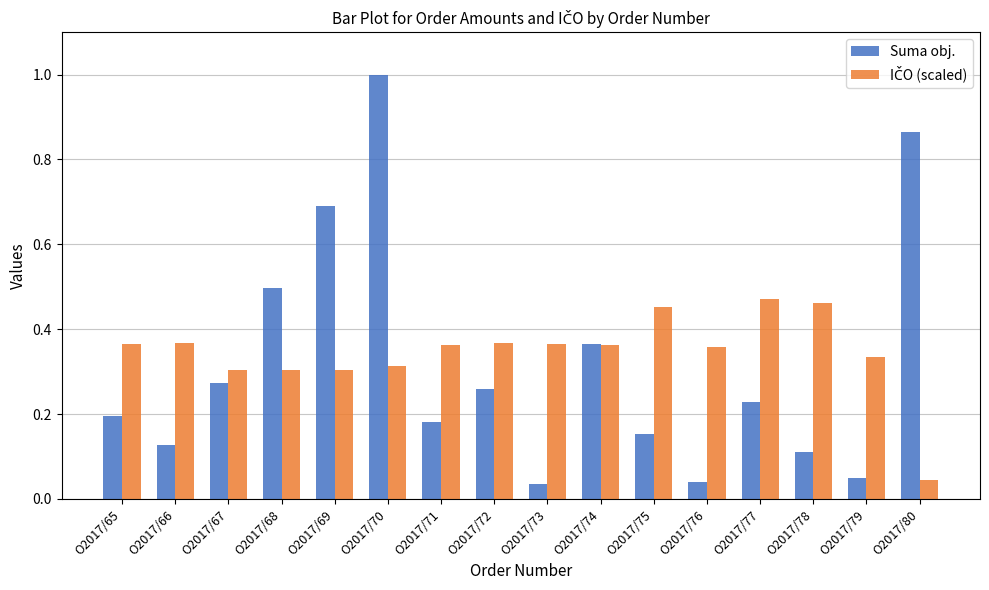

What is the sum of all Suma obj. values?

5.1